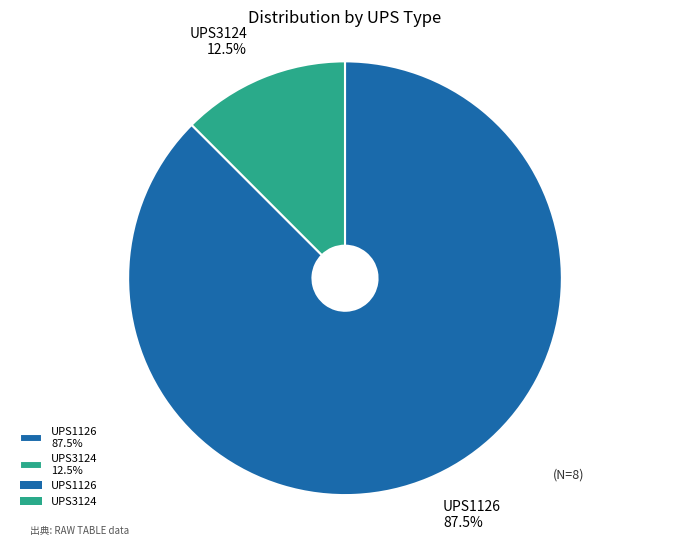

Count the number of slices in the pie.

2